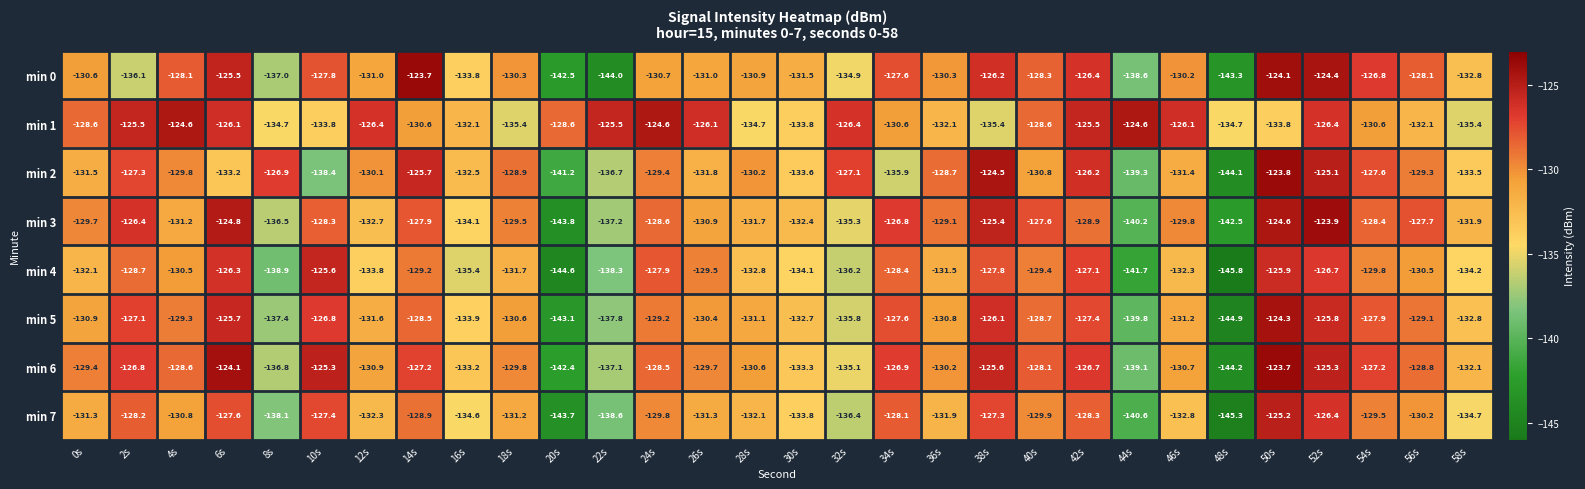

Rank the series at 8s from lowest to highest value.

min 4, min 7, min 5, min 0, min 6, min 3, min 1, min 2